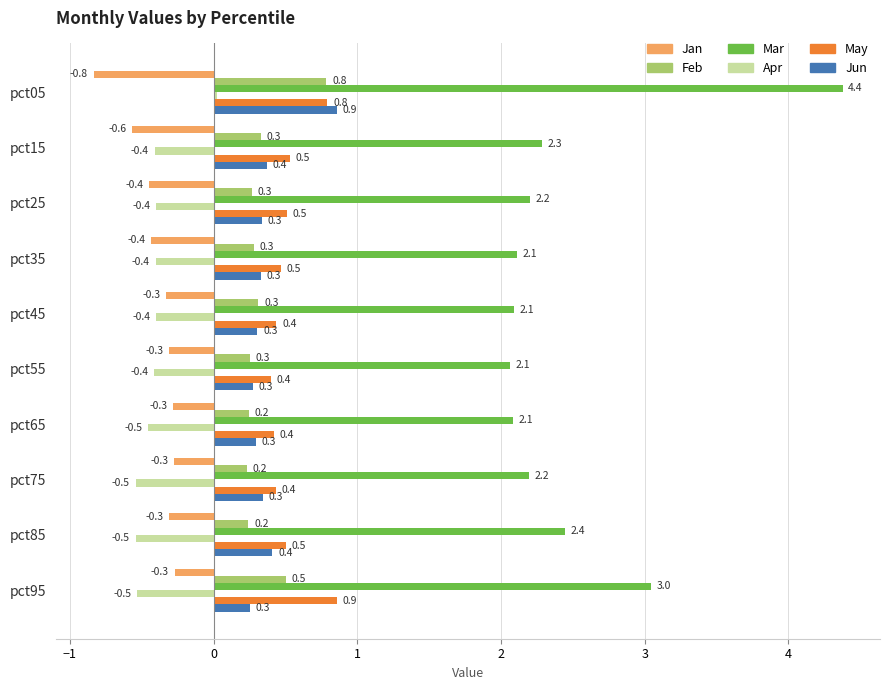

Which series has the largest range (max minus min)?

Mar